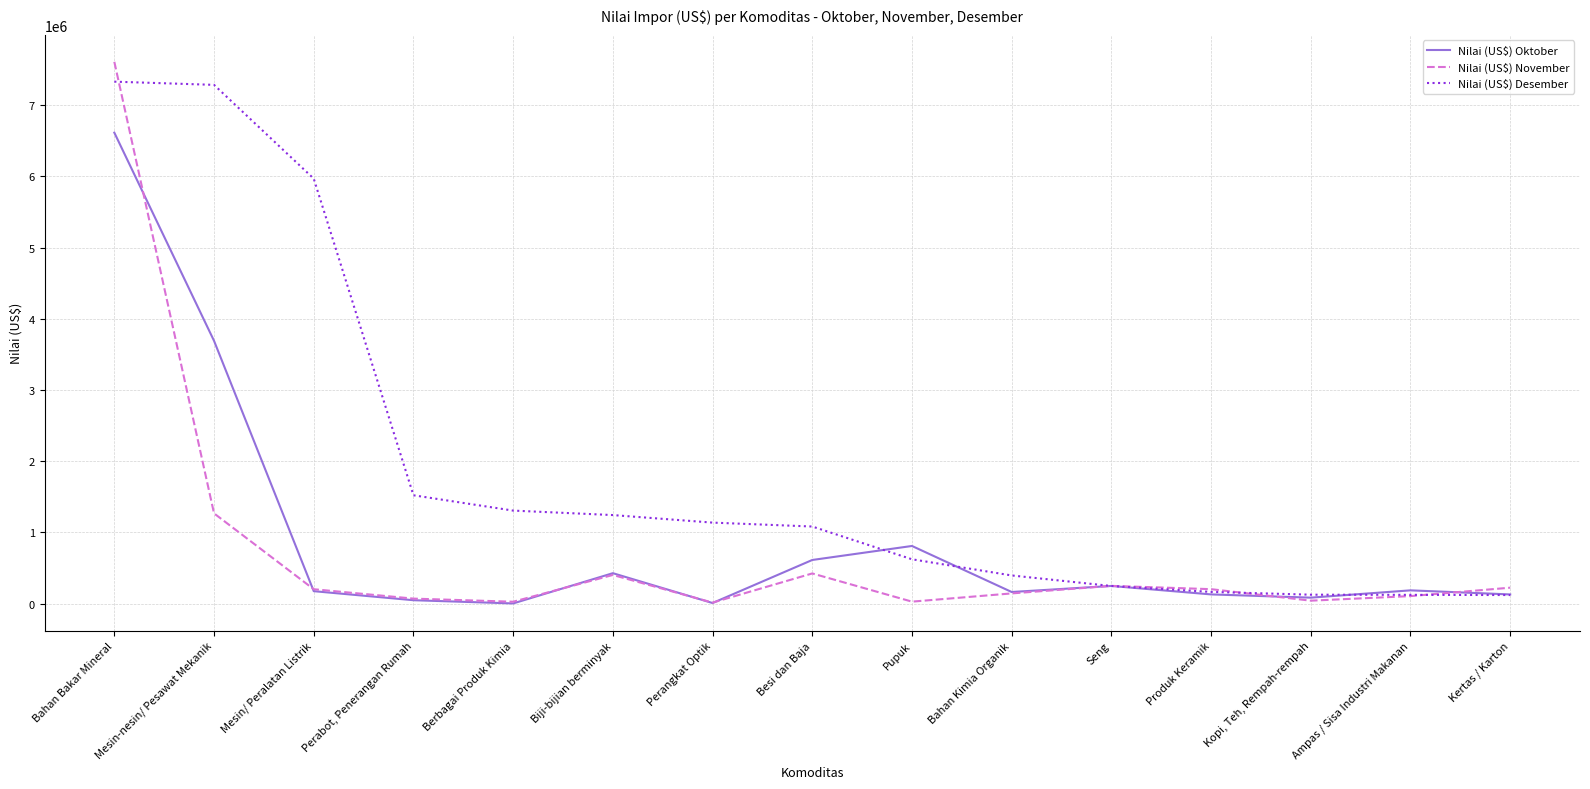

What is the spread (max minus min) of values at Produk Keramik?

73665